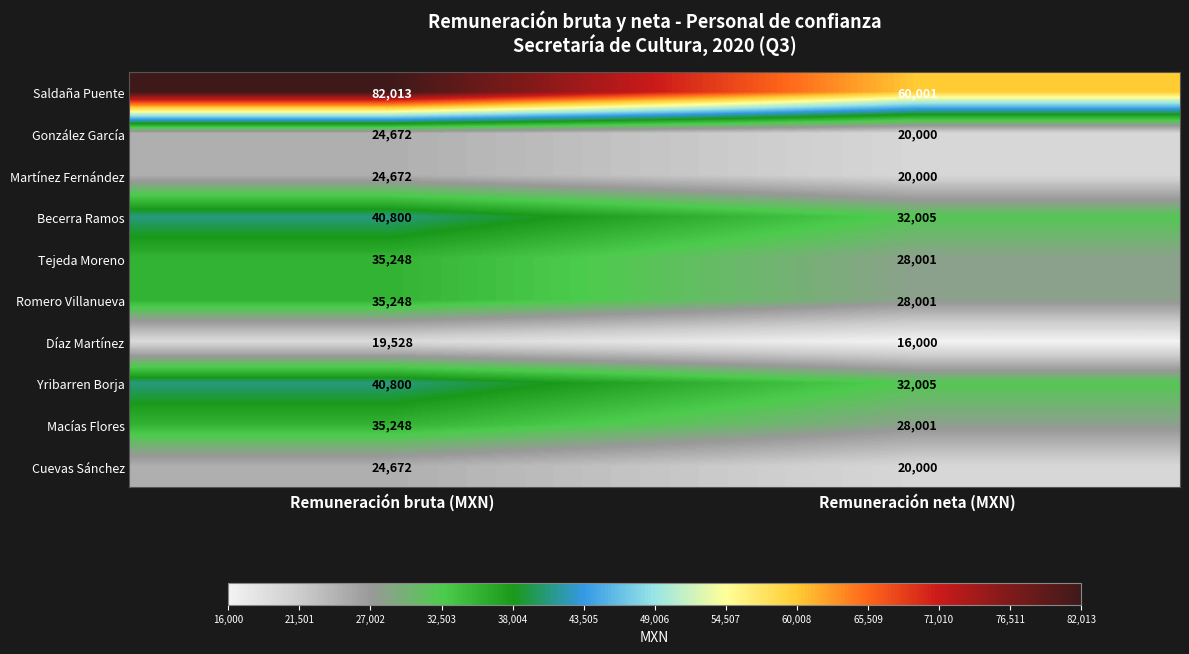

At how many categories does at least one series exceed 33532?

2